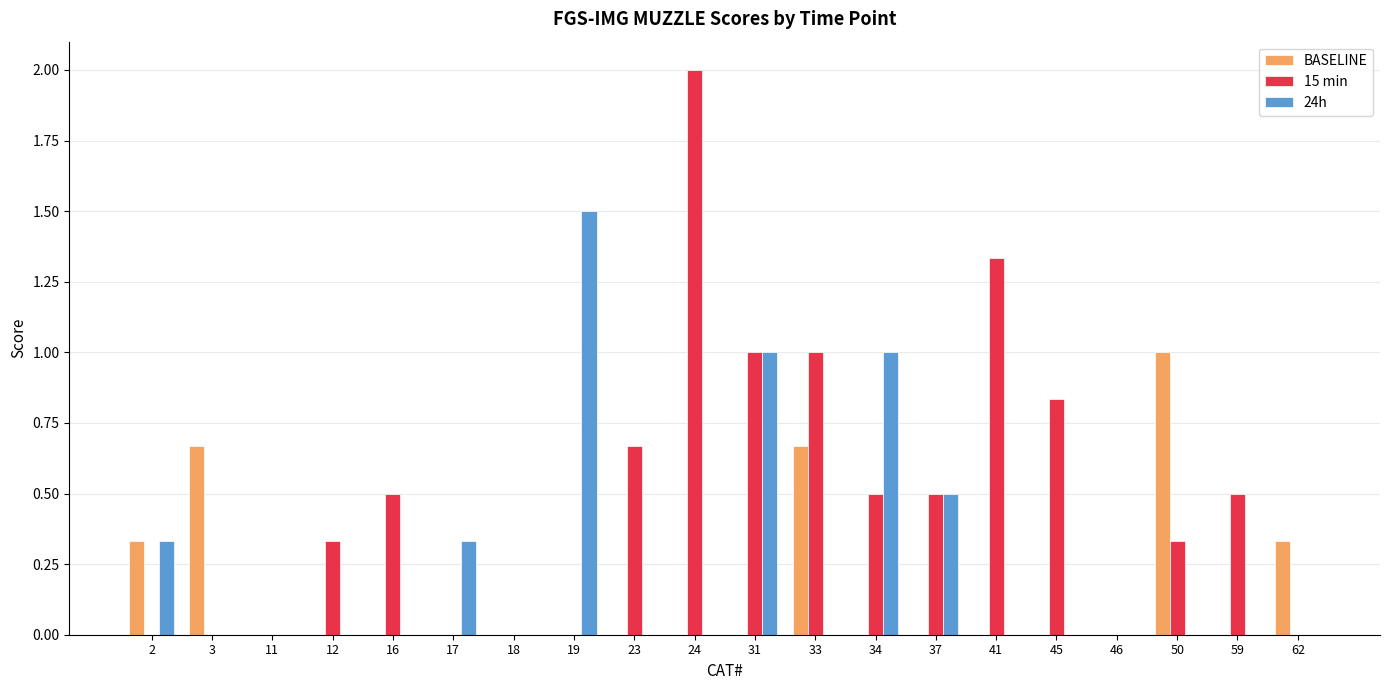

What is the average value of the 15 min series?

0.5